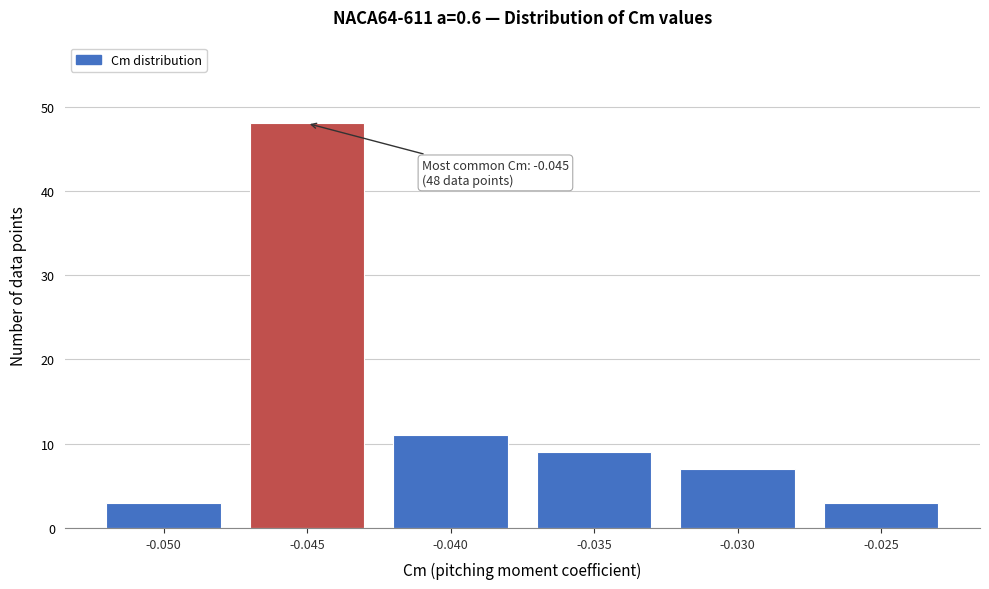

Reading left to right, what are all the values shown in this chart?

-0.050=3	-0.045=48	-0.040=11	-0.035=9	-0.030=7	-0.025=3